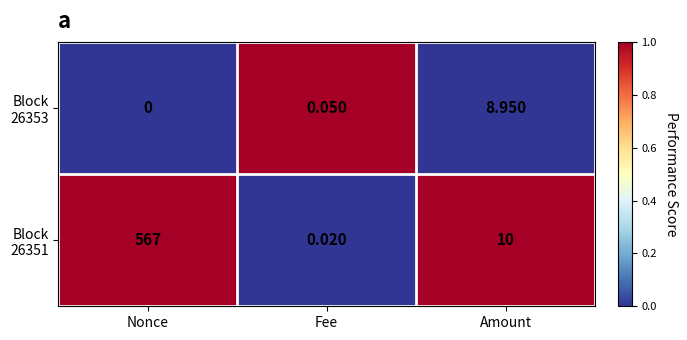

At which category is the sum across all series the highest?

Nonce